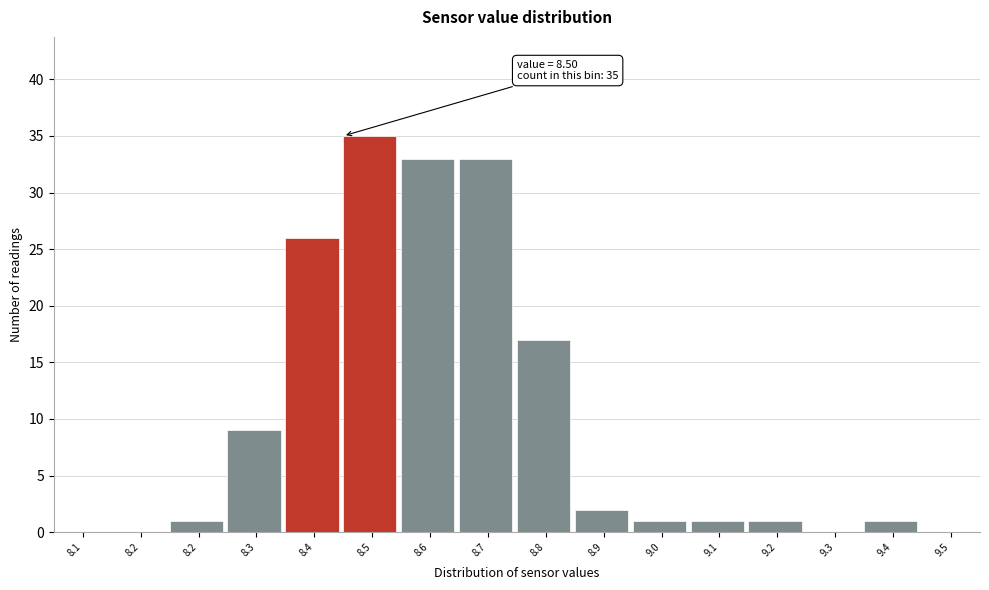

How many distinct data groups are displayed?

1